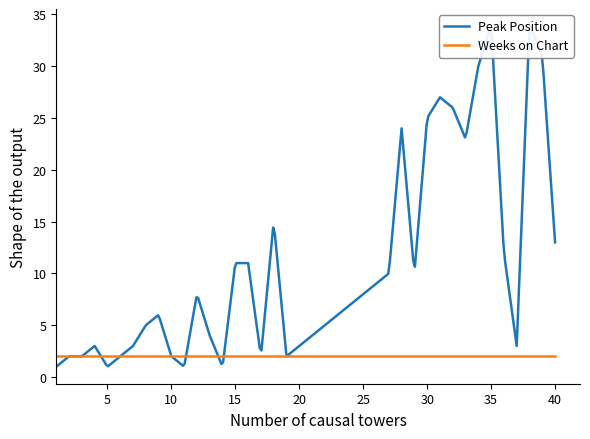

True or false: Peak Position has a value of 6 at 31.

False